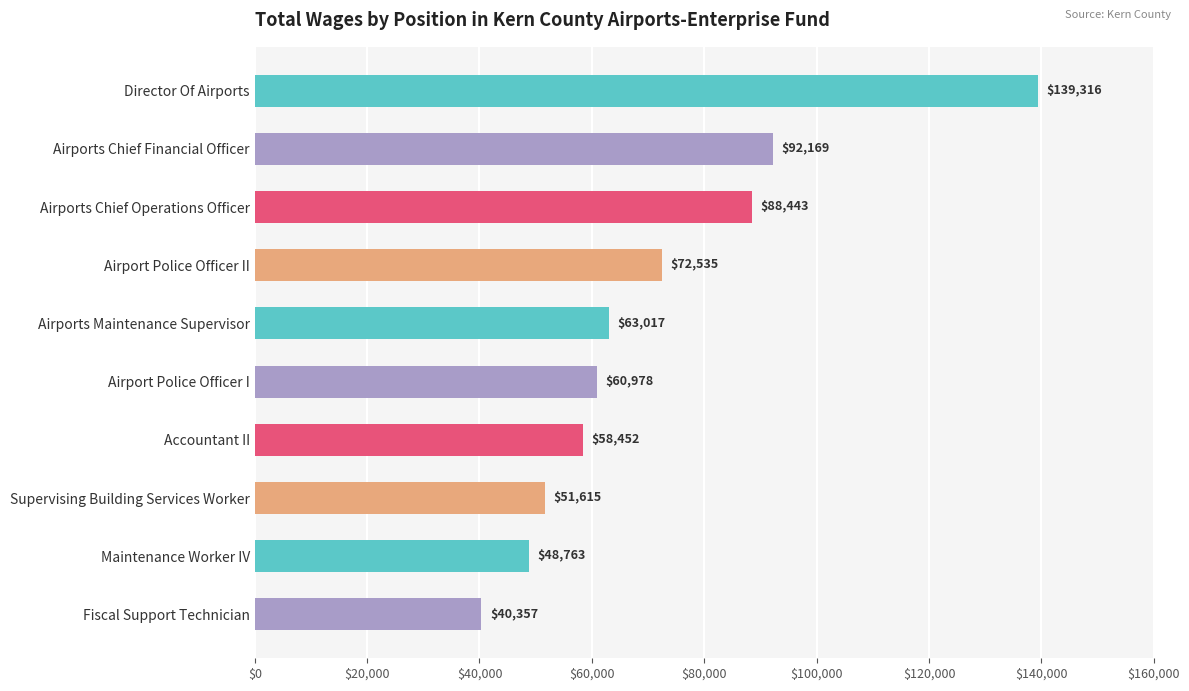

What is the difference between the maximum and minimum values?

98959